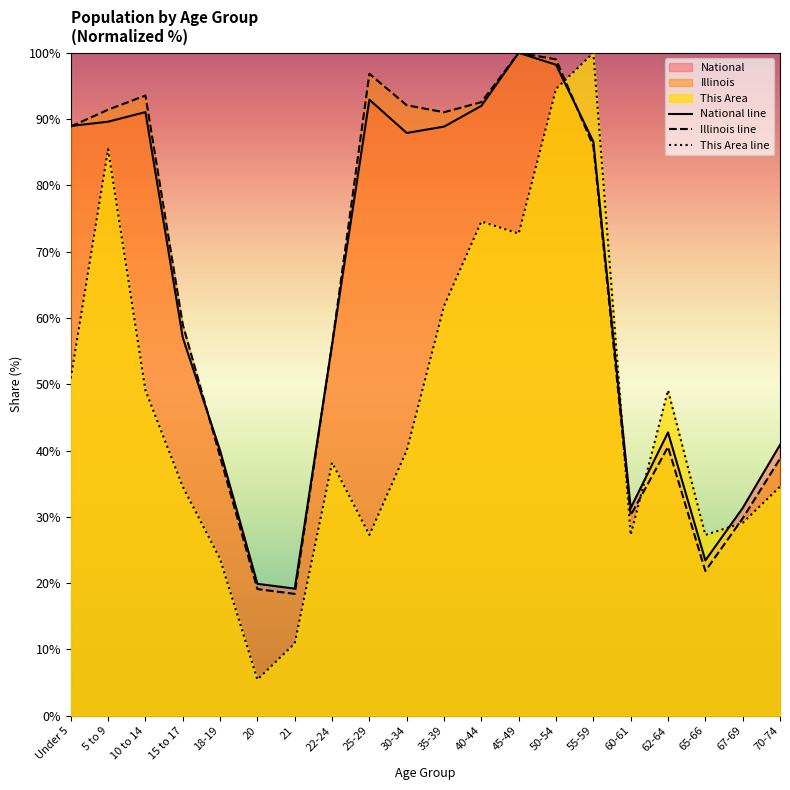

What value does the This Area series have at 60-61?

27.3